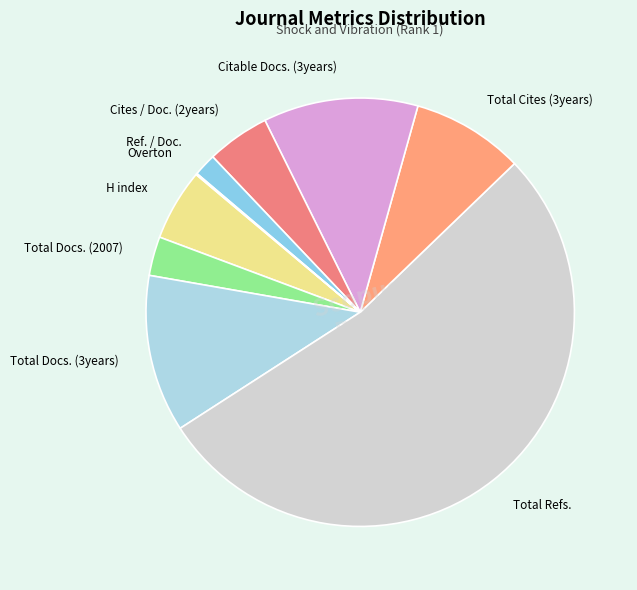

Which has a higher value, Citable Docs. (3years) or Total Cites (3years)?

Citable Docs. (3years)